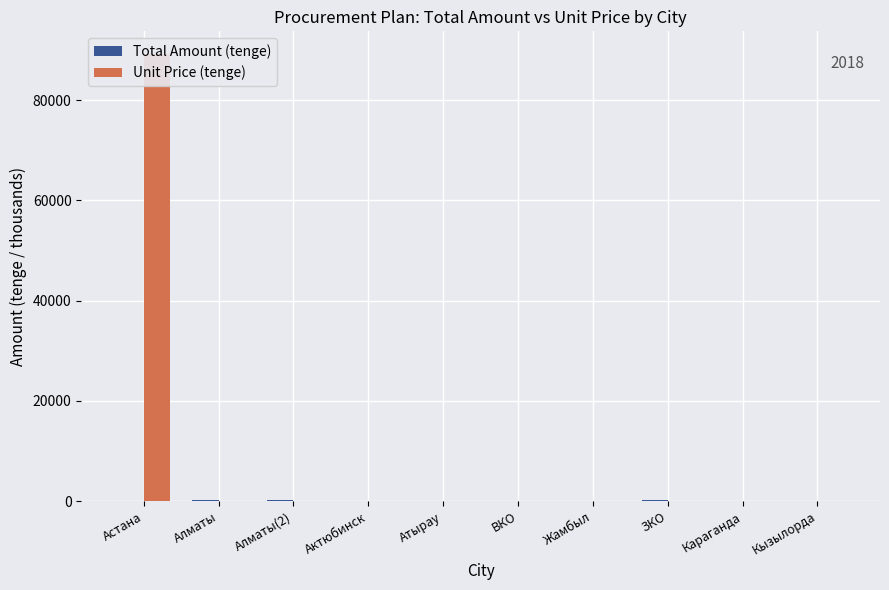

At which label is Total Amount (tenge) closest to 168?

ЗКО